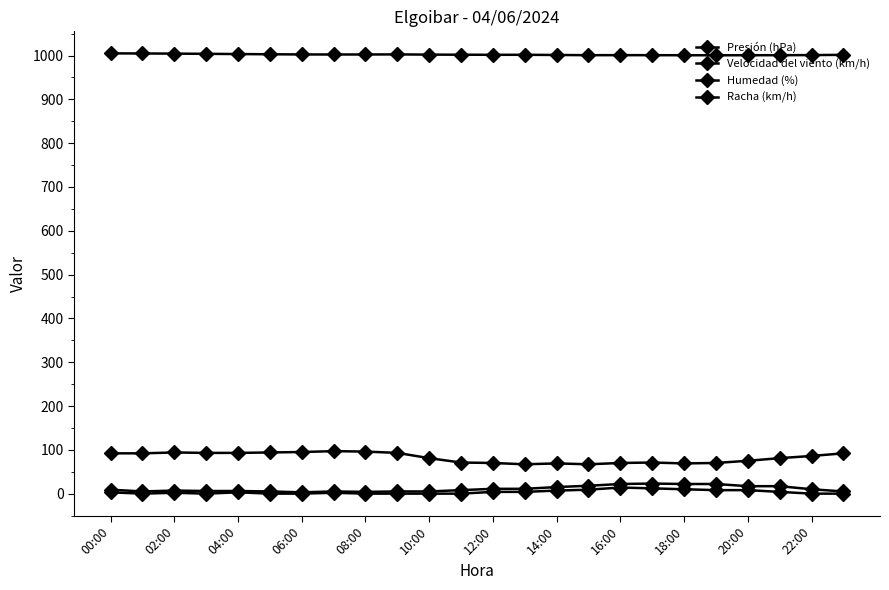

How many categories are shown in the chart?

24